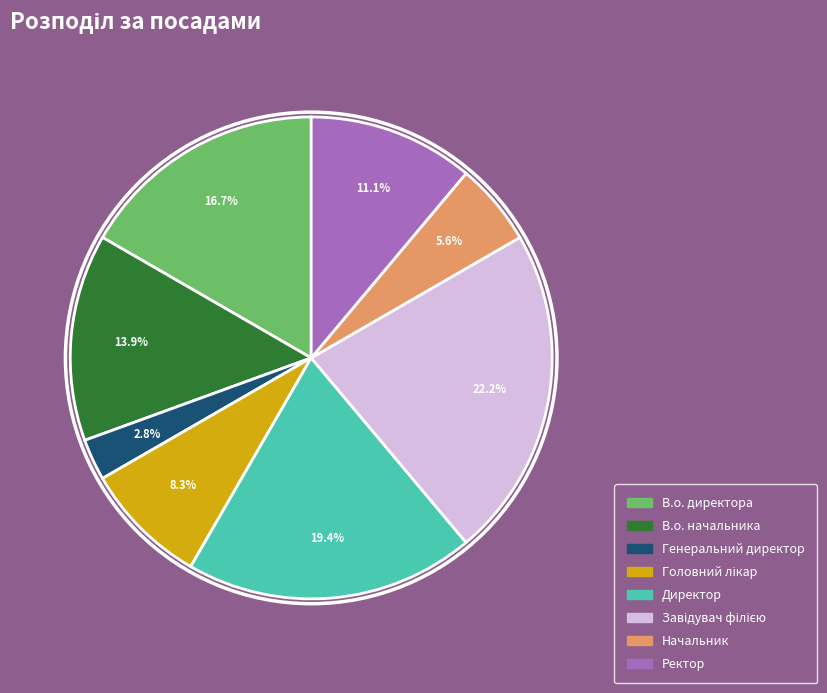

How much of the chart is everything except В.о. начальника?

86.1%